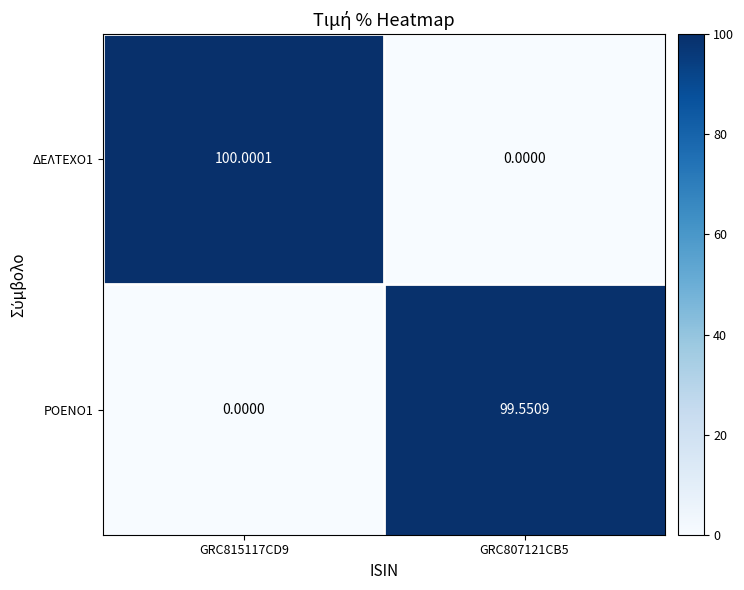

Is the value of ΡΟΕΝΟ1 at GRC807121CB5 greater than the value of ΔΕΛΤΕΧΟ1 at GRC807121CB5?

Yes